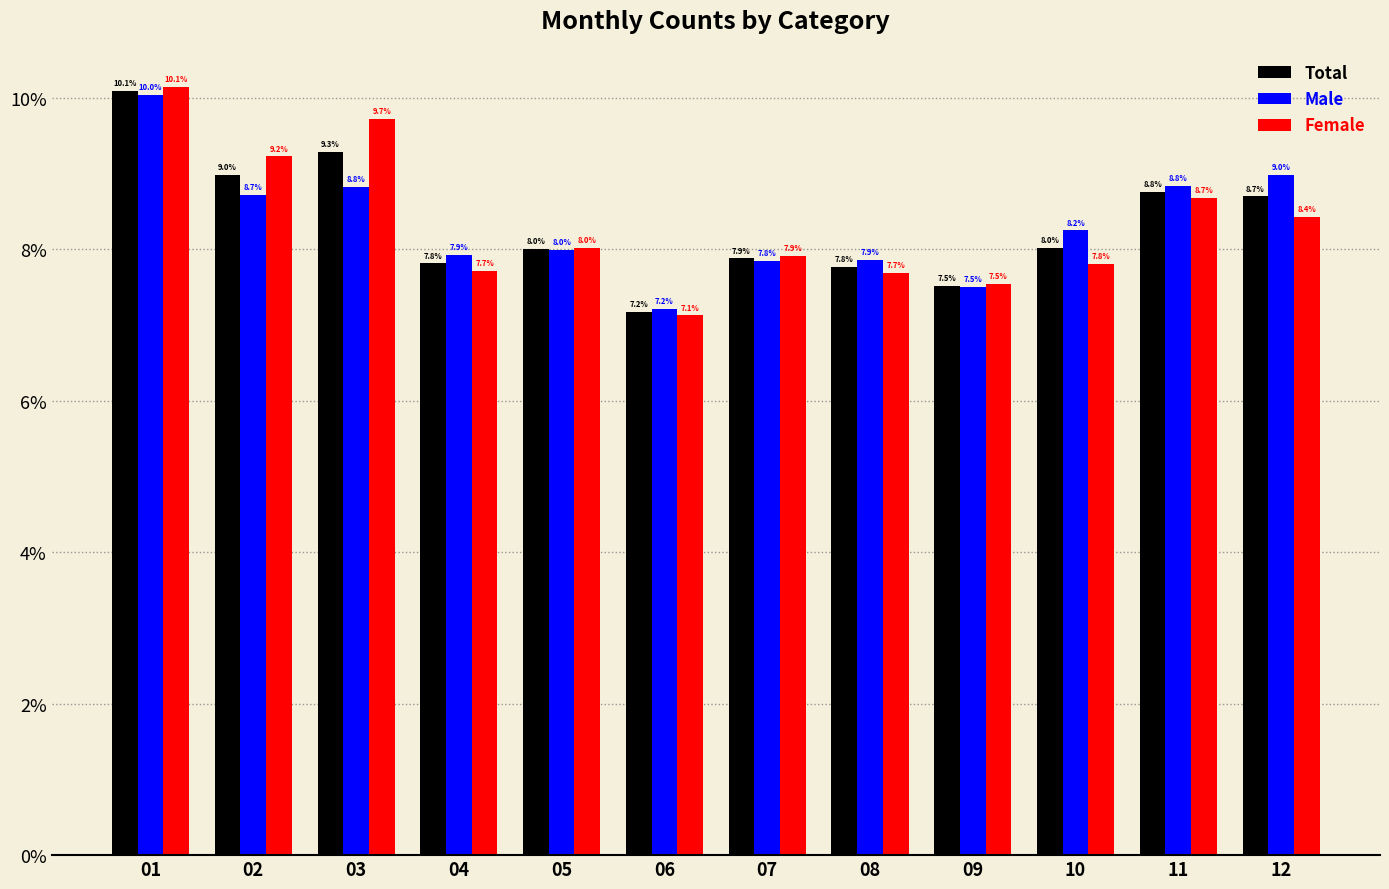

Which series has the widest spread of values?

Female